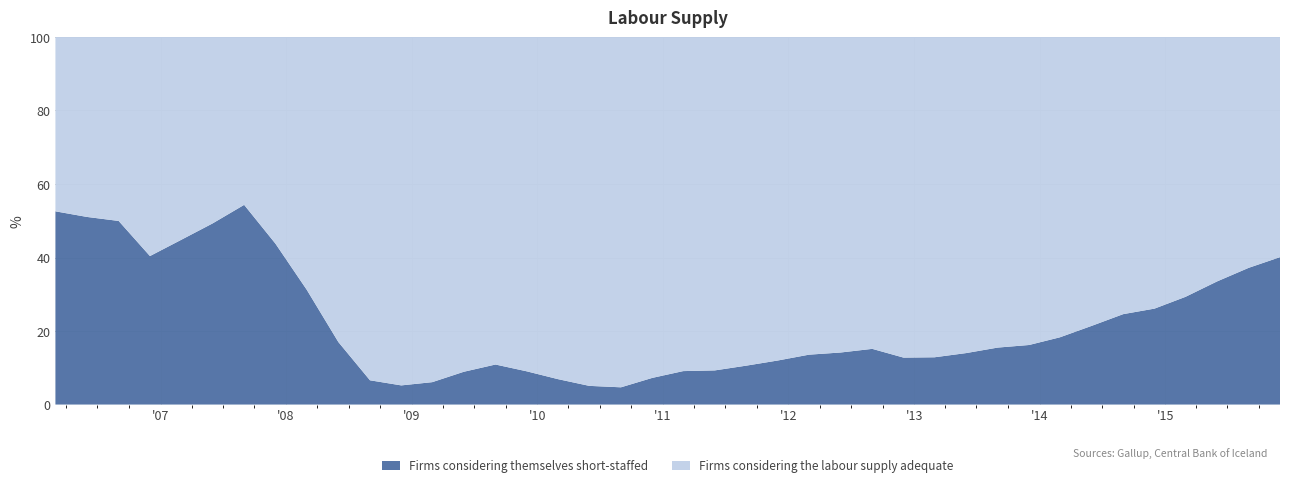

Reading left to right, extract all data points from this chart.

Firms considering themselves short-staffed: 2006-03-01=52.6	2006-06-01=51.0	2006-09-01=50.0	2006-12-01=40.4	2007-03-01=44.8	2007-06-01=49.3	2007-09-01=54.3	2007-12-01=43.8	2008-03-01=31.2	2008-06-01=17.0	2008-09-01=6.6	2008-12-01=5.2	2009-03-01=6.1	2009-06-01=8.9	2009-09-01=10.9	2009-12-01=9.0	2010-03-01=6.9	2010-06-01=5.1	2010-09-01=4.7	2010-12-01=7.2	2011-03-01=9.1	2011-06-01=9.3	2011-09-01=10.6	2011-12-01=12.0	2012-03-01=13.6	2012-06-01=14.2	2012-09-01=15.2	2012-12-01=12.8	2013-03-01=12.9	2013-06-01=14.0	2013-09-01=15.5	2013-12-01=16.2	2014-03-01=18.3	2014-06-01=21.4	2014-09-01=24.6	2014-12-01=26.1	2015-03-01=29.3	2015-06-01=33.5	2015-09-01=37.2	2015-12-01=40.1
Firms considering the labour supply adequate: 2006-03-01=47.4	2006-06-01=49.0	2006-09-01=50.0	2006-12-01=59.6	2007-03-01=55.2	2007-06-01=50.7	2007-09-01=45.7	2007-12-01=56.2	2008-03-01=68.8	2008-06-01=83.0	2008-09-01=93.4	2008-12-01=94.8	2009-03-01=93.9	2009-06-01=91.1	2009-09-01=89.1	2009-12-01=91.0	2010-03-01=93.1	2010-06-01=94.9	2010-09-01=95.3	2010-12-01=92.8	2011-03-01=90.9	2011-06-01=90.7	2011-09-01=89.4	2011-12-01=88.0	2012-03-01=86.4	2012-06-01=85.8	2012-09-01=84.8	2012-12-01=87.2	2013-03-01=87.1	2013-06-01=86.0	2013-09-01=84.5	2013-12-01=83.8	2014-03-01=81.7	2014-06-01=78.6	2014-09-01=75.4	2014-12-01=73.9	2015-03-01=70.7	2015-06-01=66.5	2015-09-01=62.8	2015-12-01=59.9